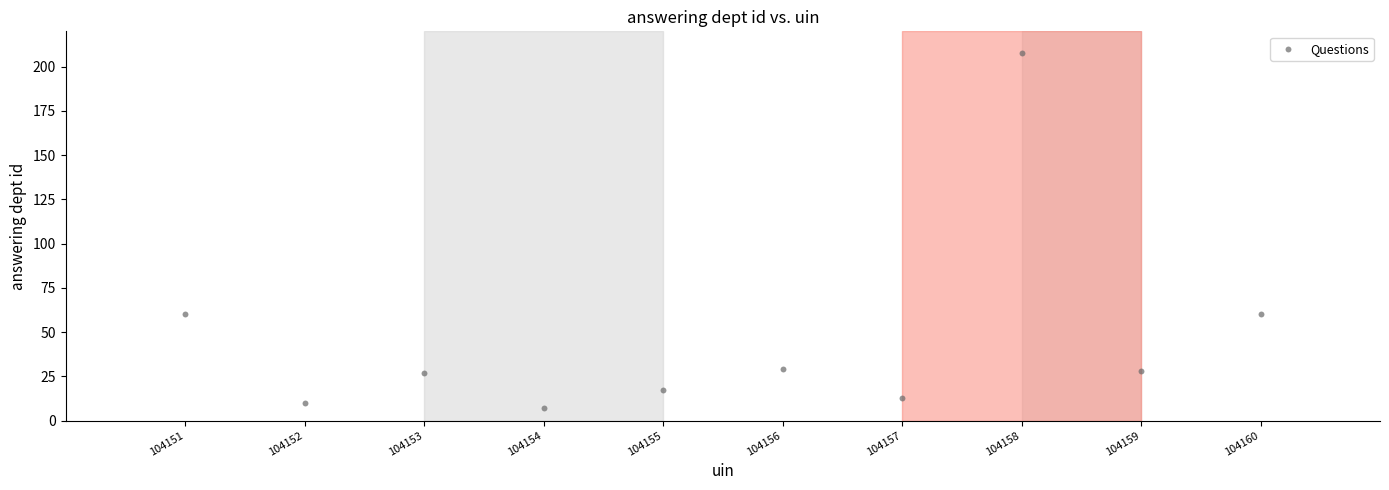

What is the average Y value?

46